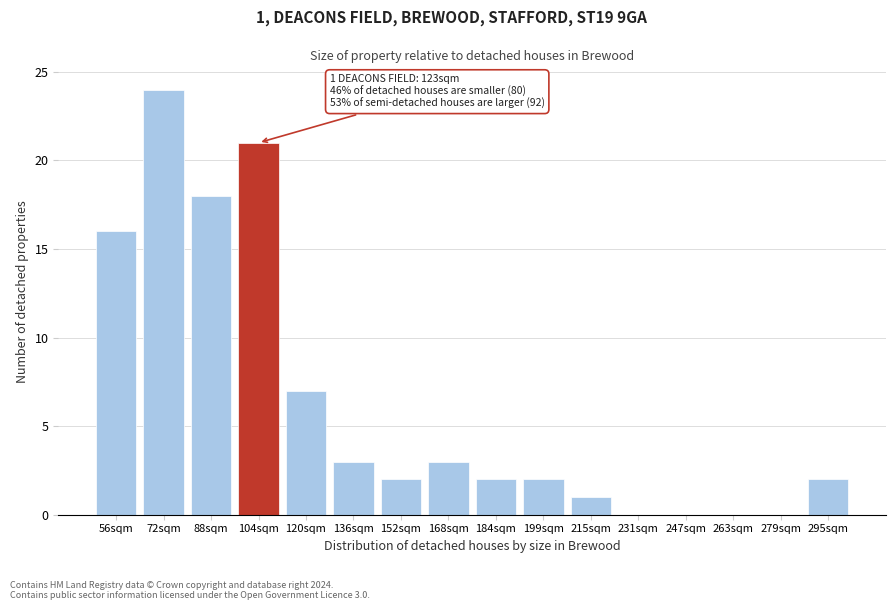

Reading left to right, extract all data points from this chart.

56sqm=16	72sqm=24	88sqm=18	104sqm=21	120sqm=7	136sqm=3	152sqm=2	168sqm=3	184sqm=2	199sqm=2	215sqm=1	231sqm=0	247sqm=0	263sqm=0	279sqm=0	295sqm=2